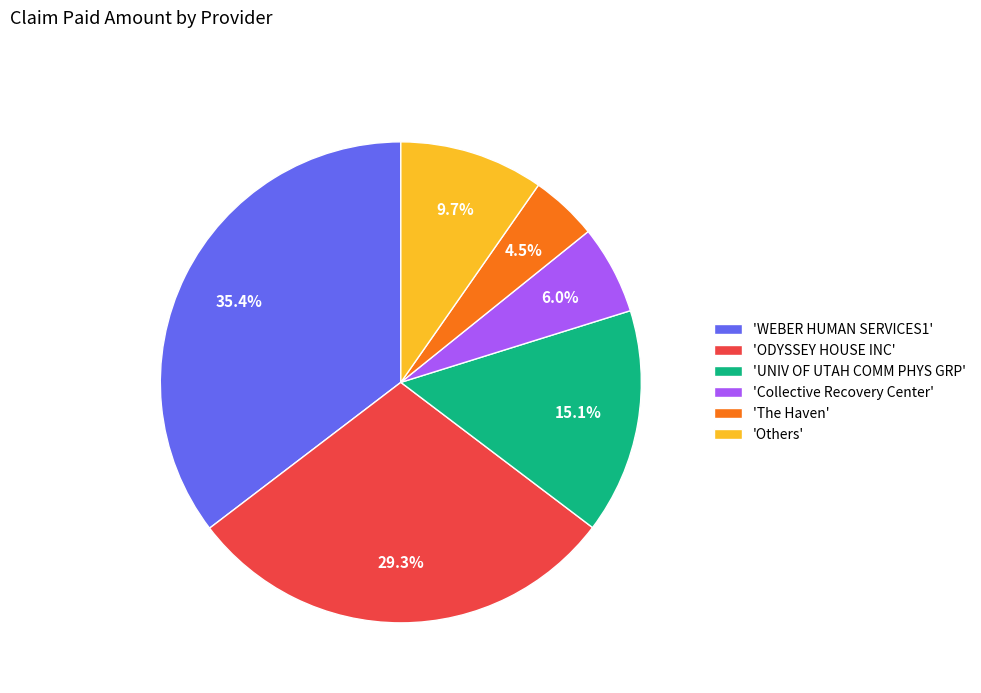

Approximately how many times larger is the value at 'UNIV OF UTAH COMM PHYS GRP' compared to 'ODYSSEY HOUSE INC'?

0.5